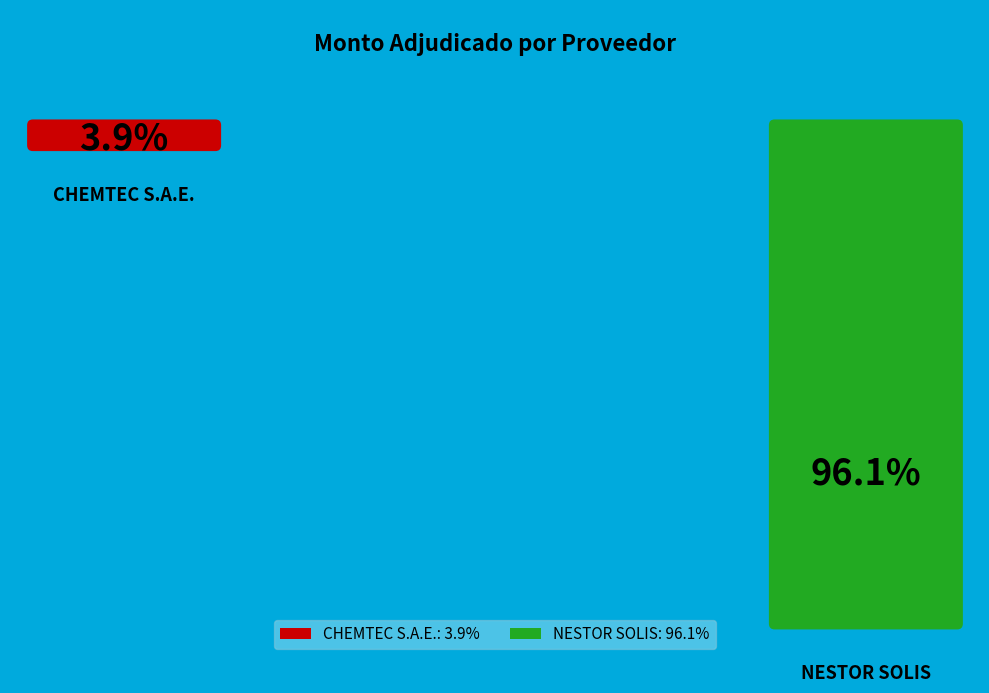

True or false: CHEMTEC S.A.E. accounts for 1% of the total.

False